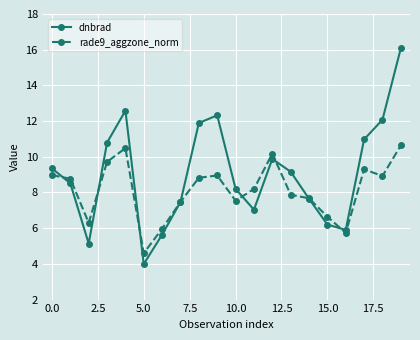

In dnbrad, how many points are higher than both neighbors (excluding endpoints)?

3